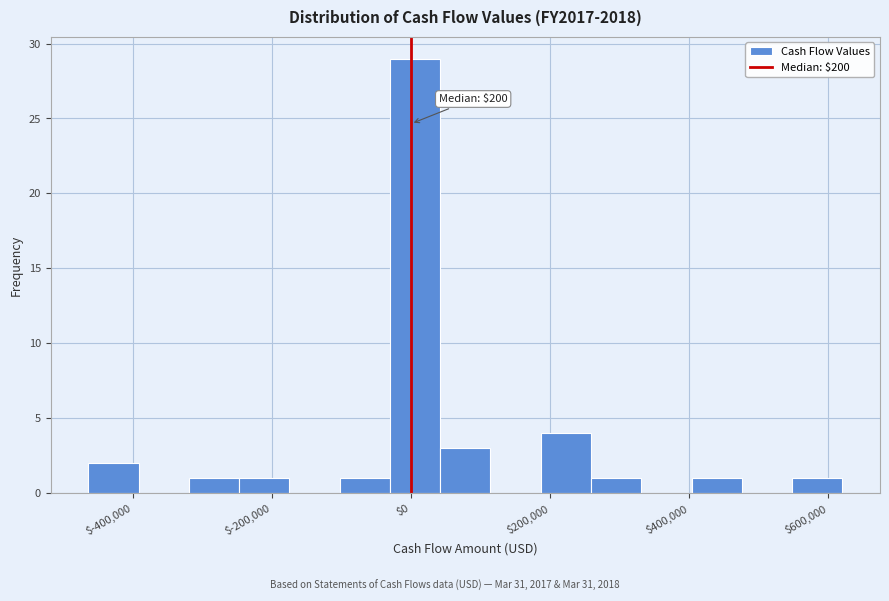

Around what value on the x-axis is the tallest bar? Give the approximate position of its centre, as read against the axis.

0